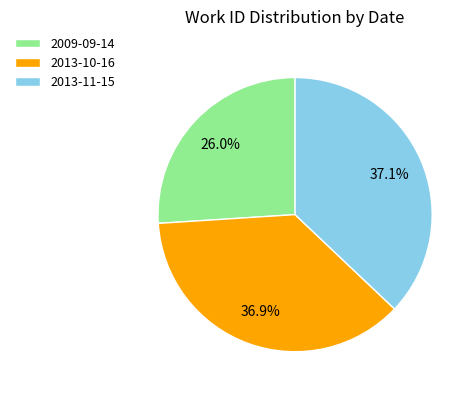

What is the ratio of the value at 2013-10-16 to the value at 2013-11-15?

1.0